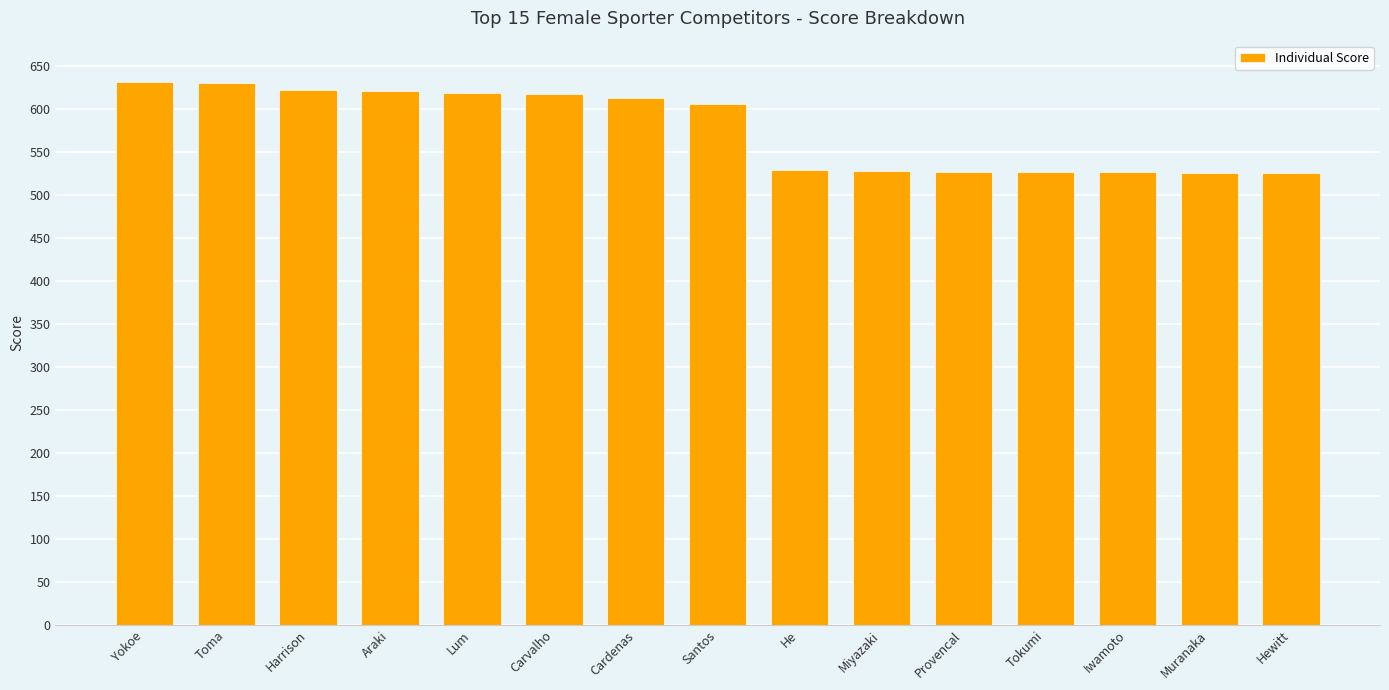

Between Provencal and Santos, which is larger?

Santos